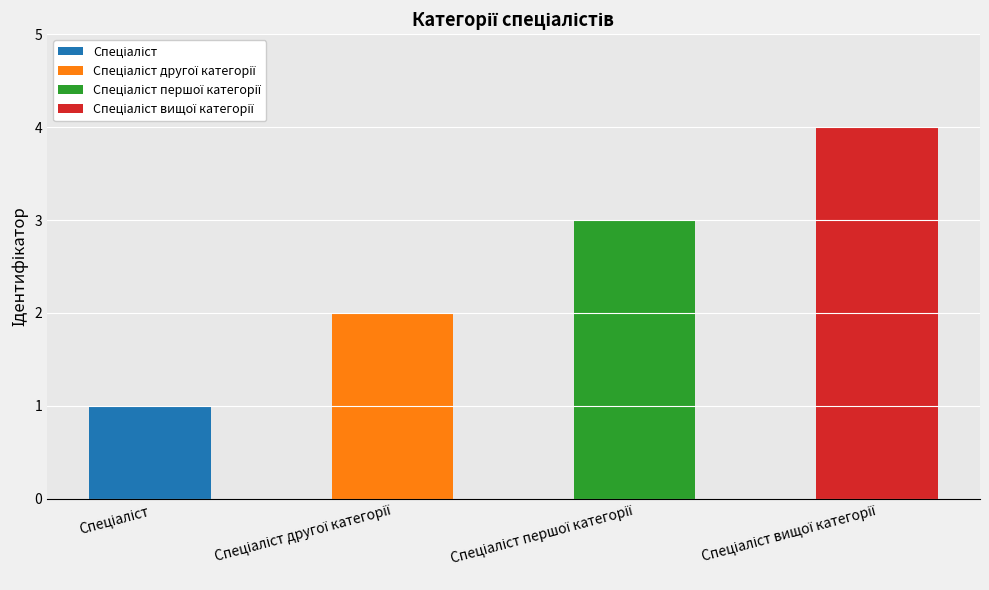

What is the value of the 1st bar from the left?

1